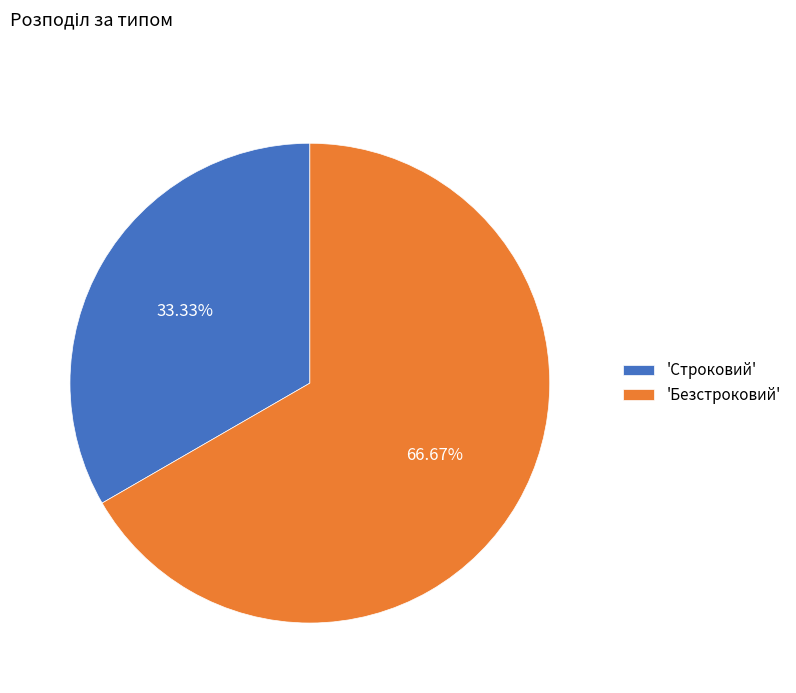

What is the largest slice in the pie chart?

'Безстроковий'